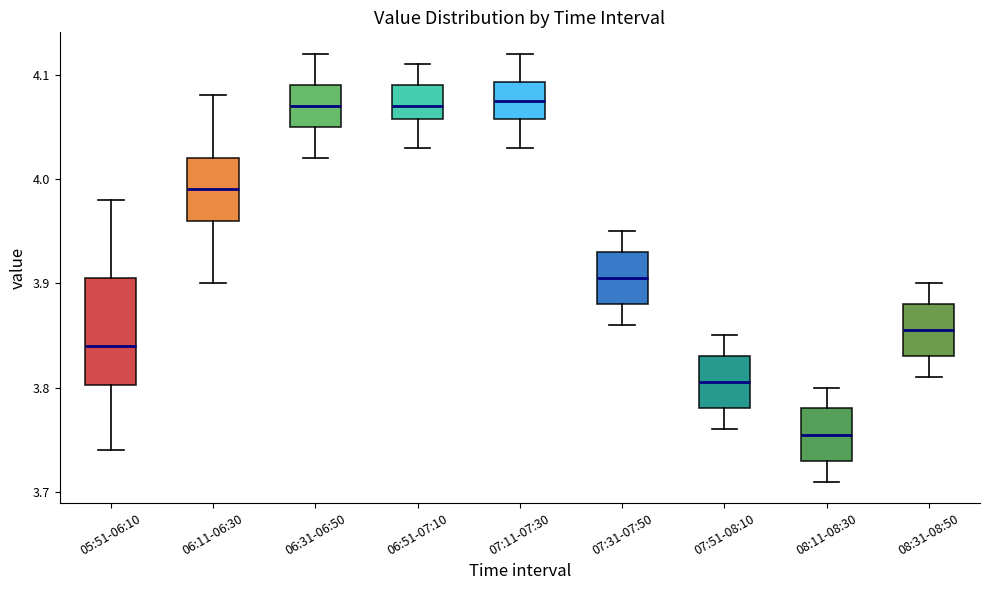

Which box has the lowest median line?

08:11-08:30